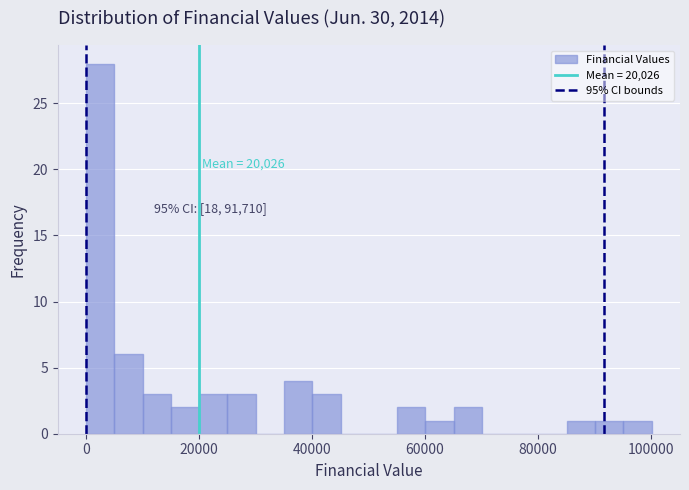

Read against the x-axis, roughly where is the centre of the tallest bar?

2000